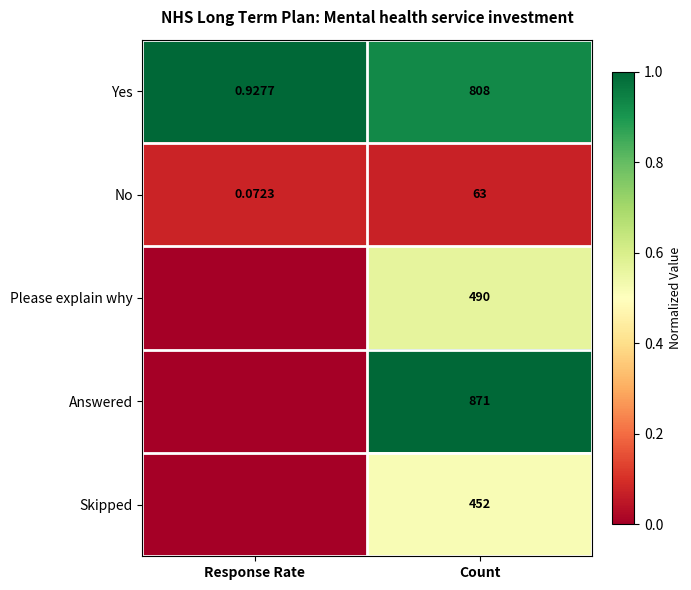

Rank the series at Count from highest to lowest value.

Answered, Yes, Please explain why, Skipped, No